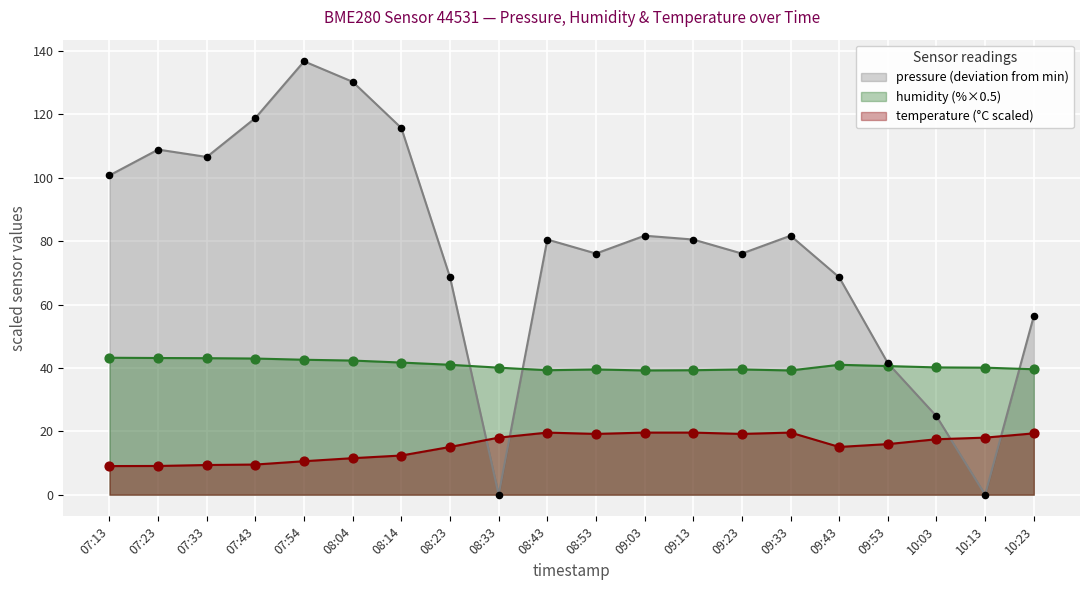

At how many categories does at least one series exceed 118?

3